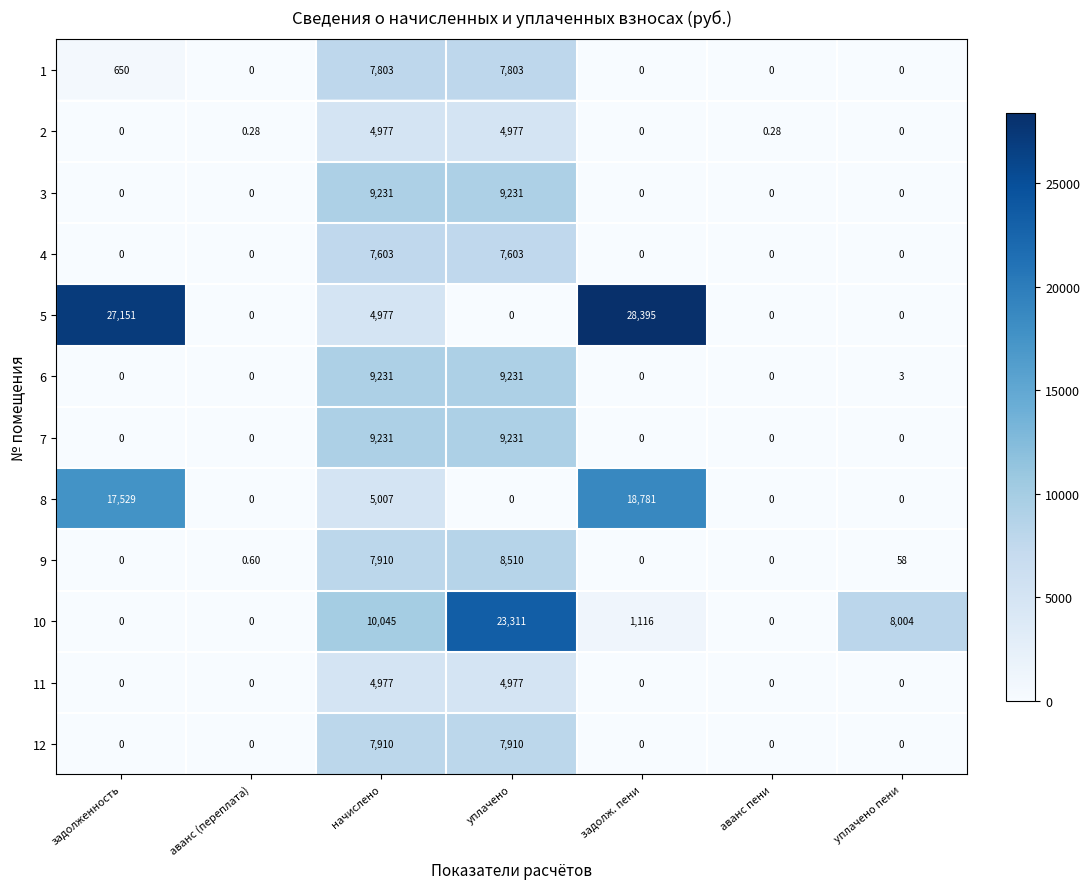

At how many categories does at least one series exceed 3235?

5